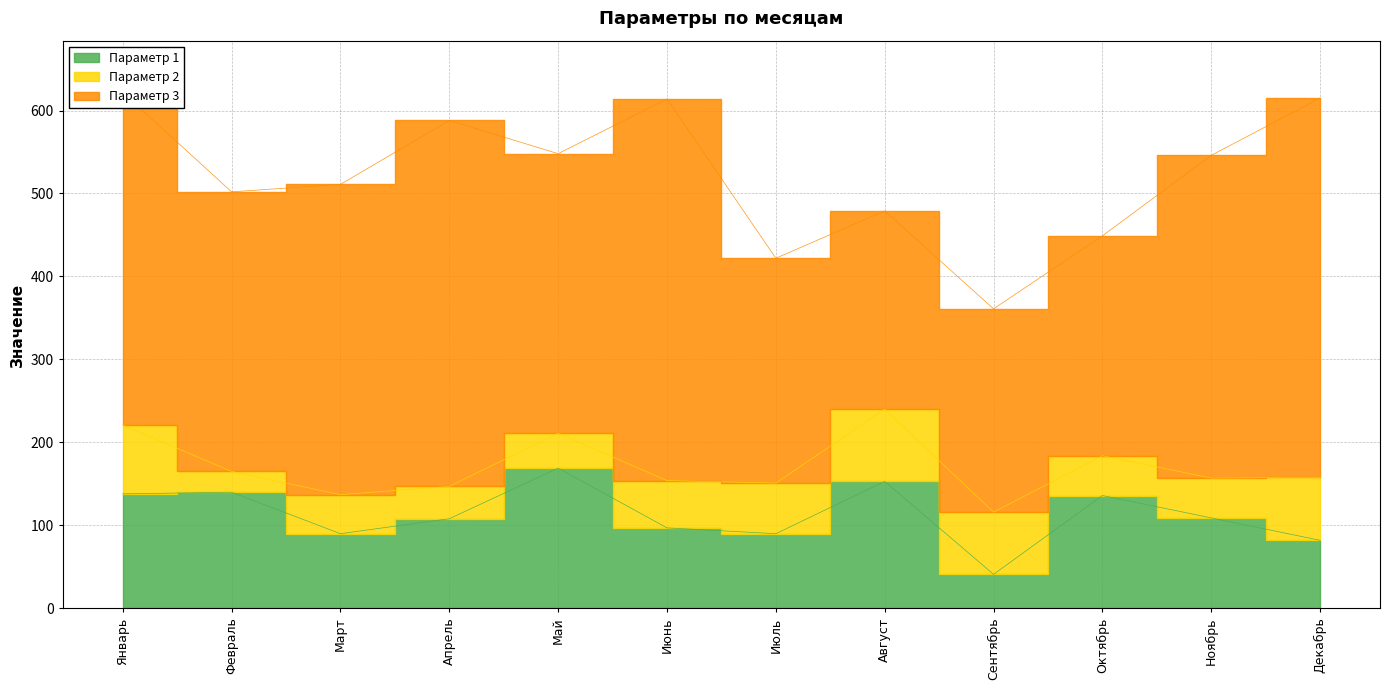

Does the chart have visible grid lines?

Yes